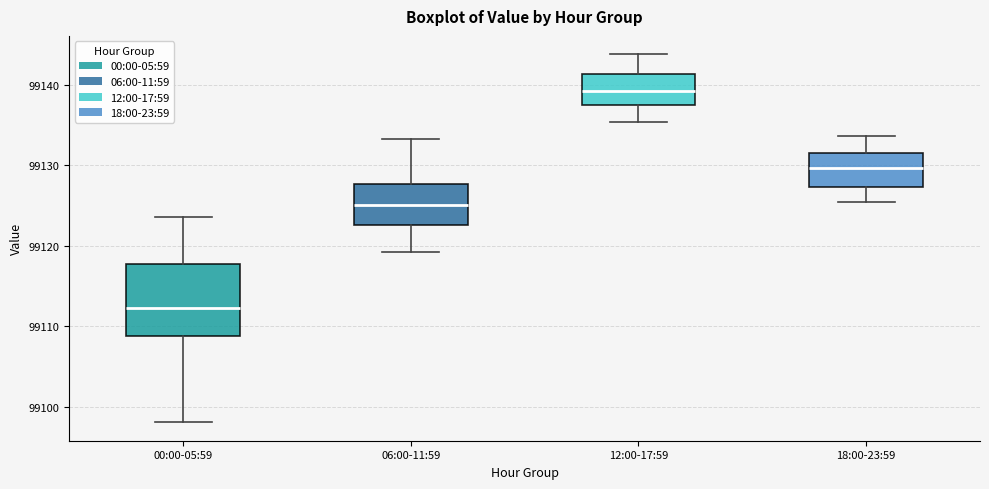

Which box is the tallest, from its lower edge to its upper edge?

00:00-05:59